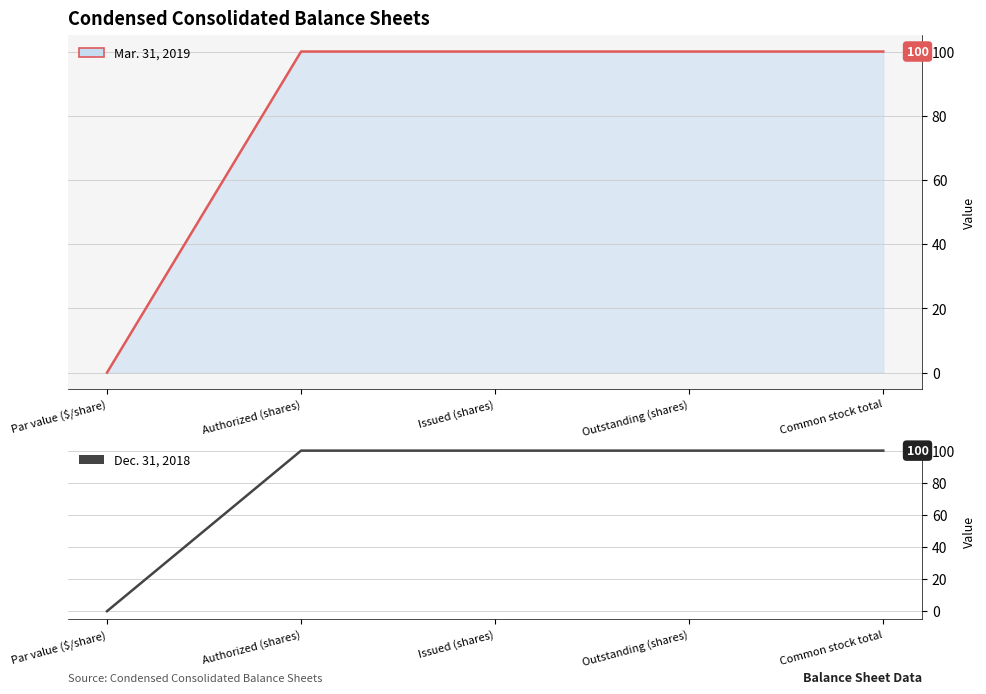

Reading left to right, transcribe all the data shown in this chart.

Par value ($/share)=0.0	Authorized (shares)=100.0	Issued (shares)=100.0	Outstanding (shares)=100.0	Common stock total=100.0